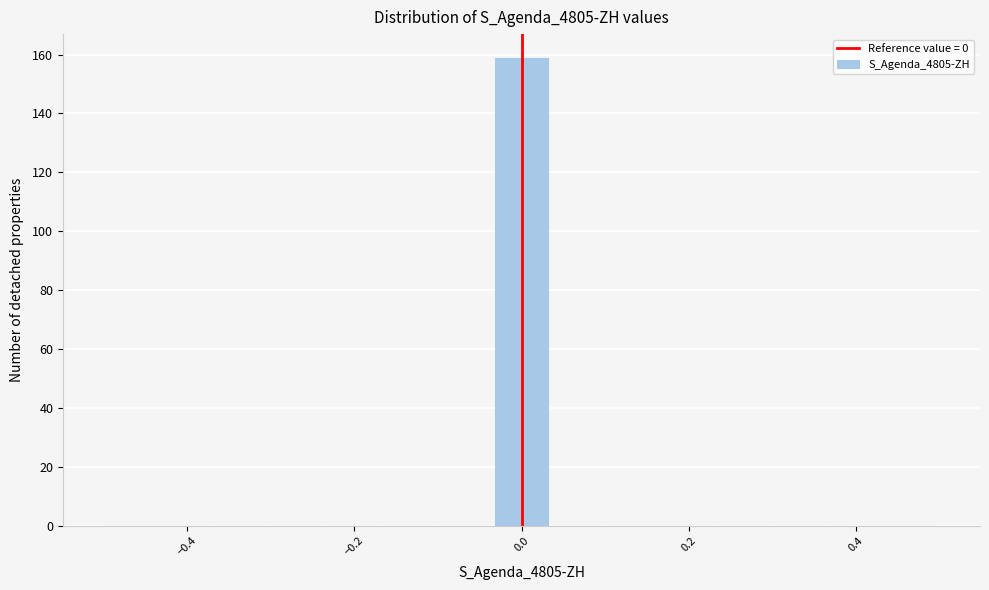

Around what value on the x-axis is the tallest bar? Give the approximate position of its centre, as read against the axis.

0.00